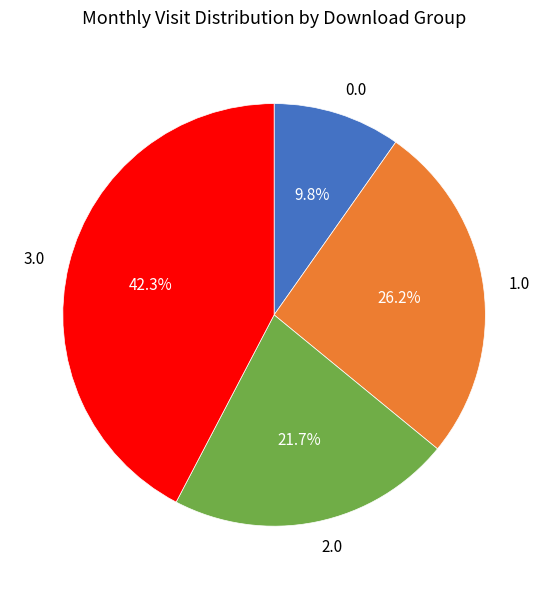

Count the number of slices in the pie.

4